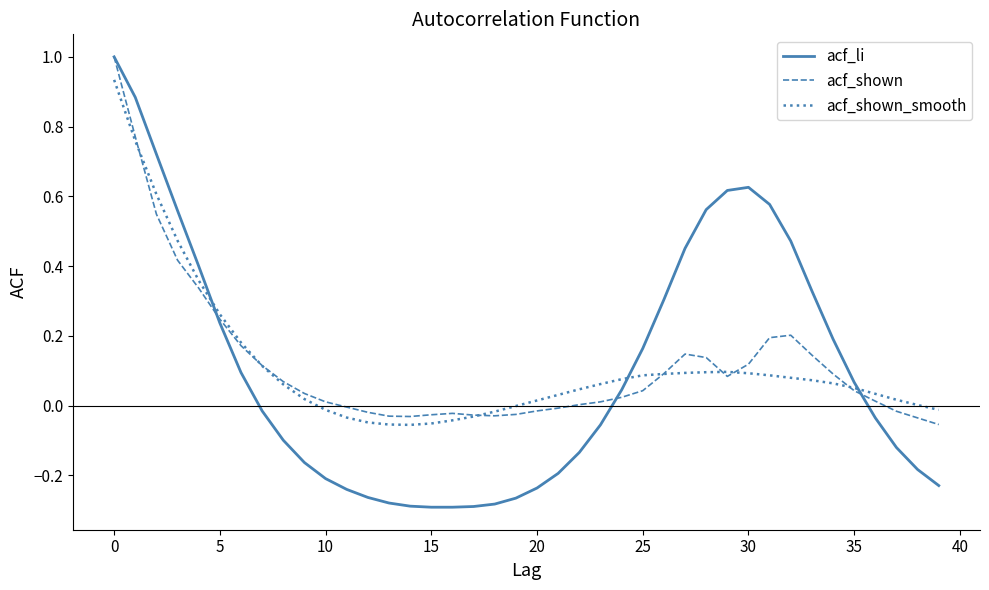

Which series has the largest range (max minus min)?

acf_li